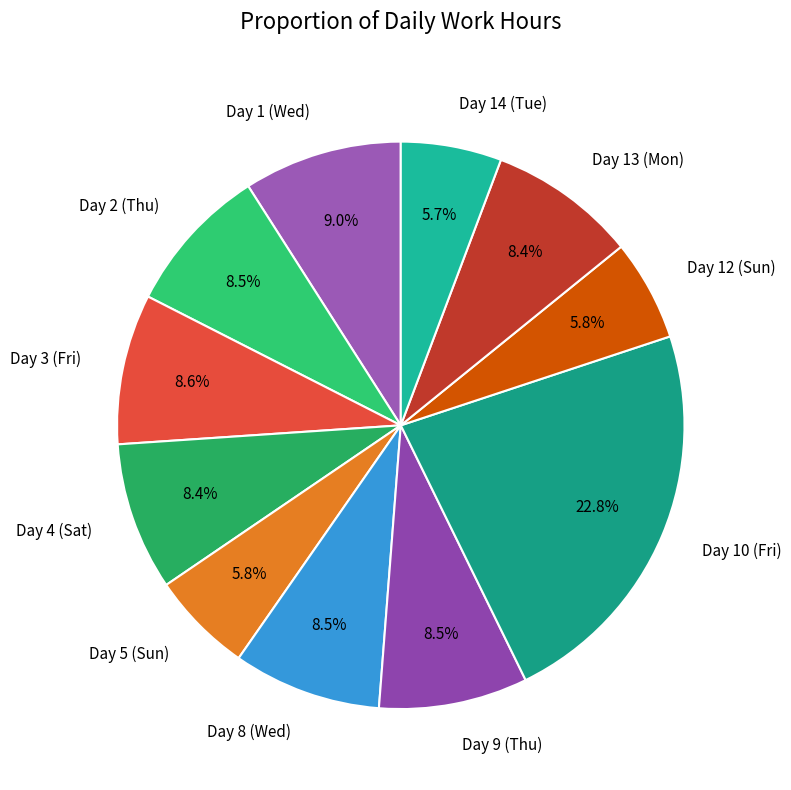

To the nearest percent, what is the difference between the Day 13 (Mon) and Day 14 (Tue) slice percentages?

3%